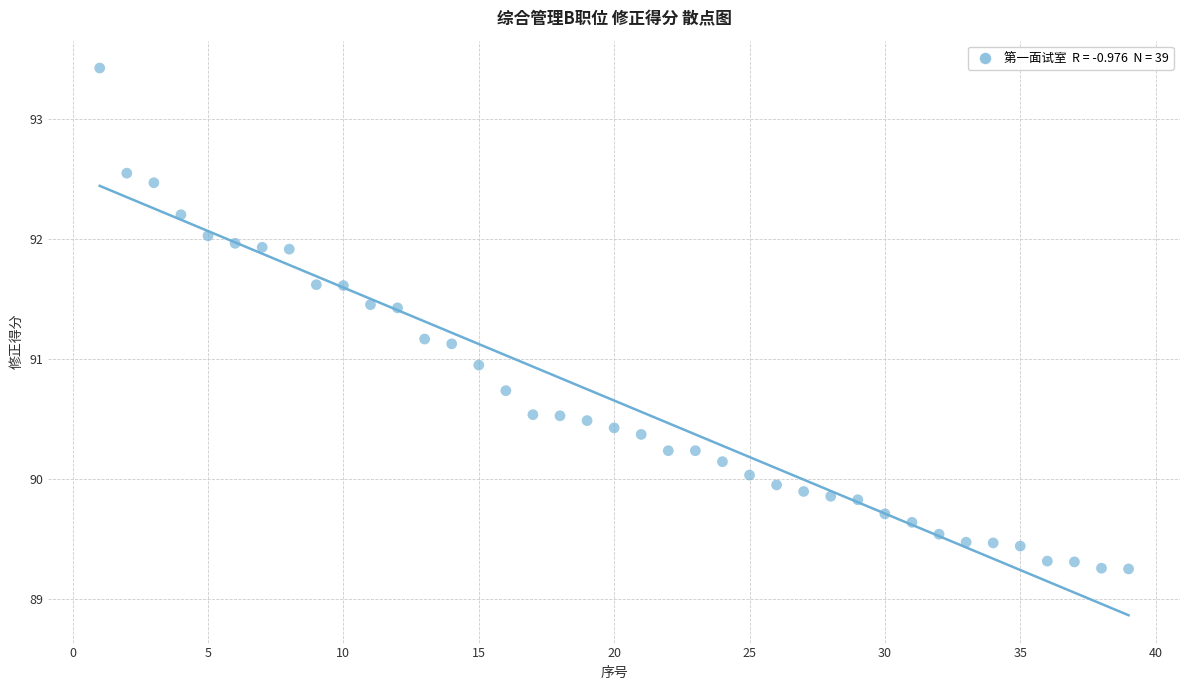

What is the range of Y values (max minus min)?

4.2